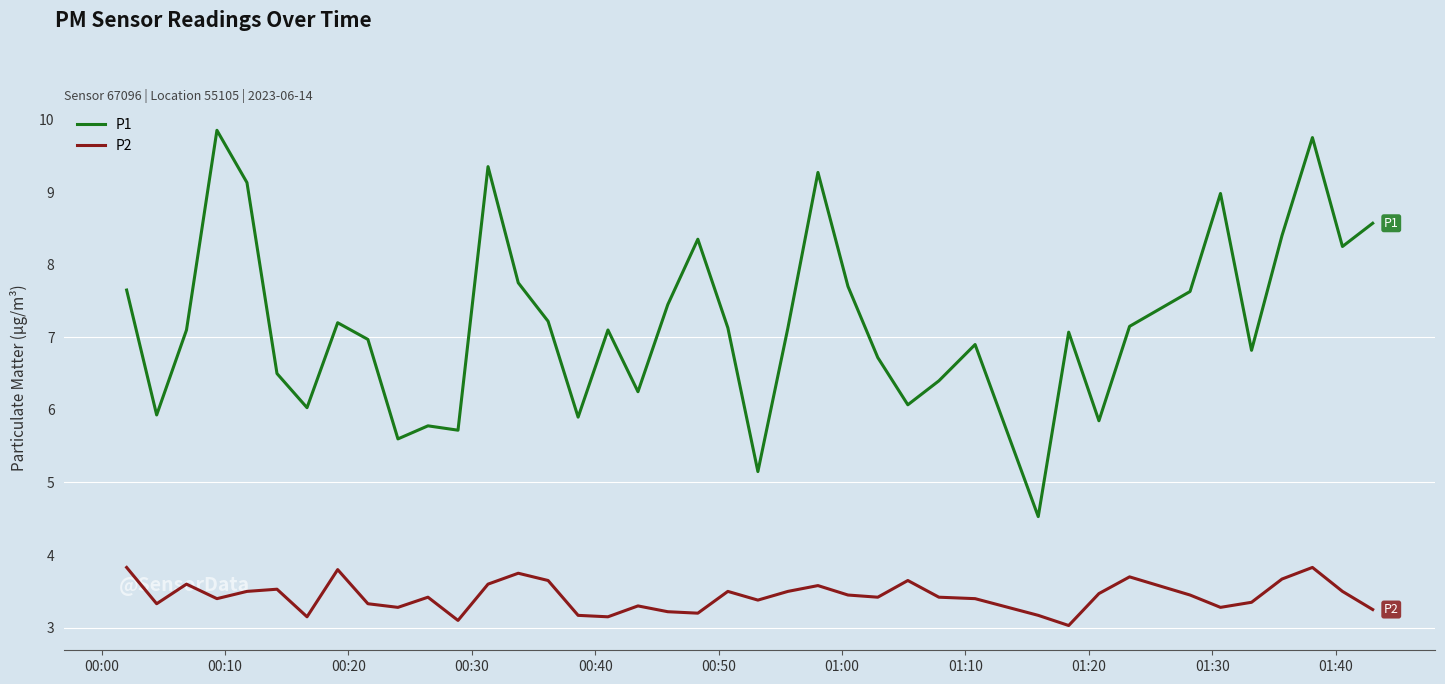

Which series has the largest total across all categories?

P1